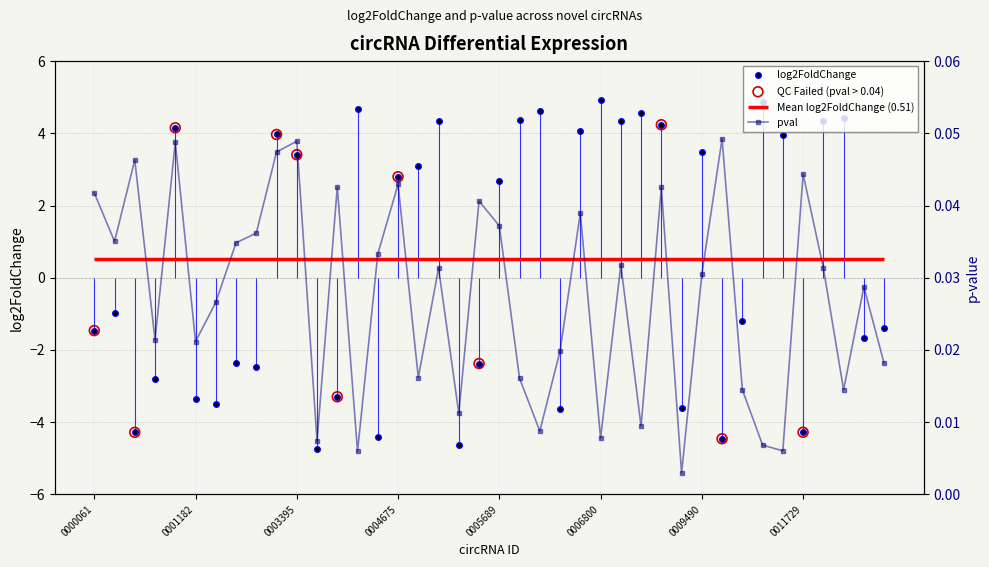

Which series reaches the maximum Y coordinate?

log2FoldChange